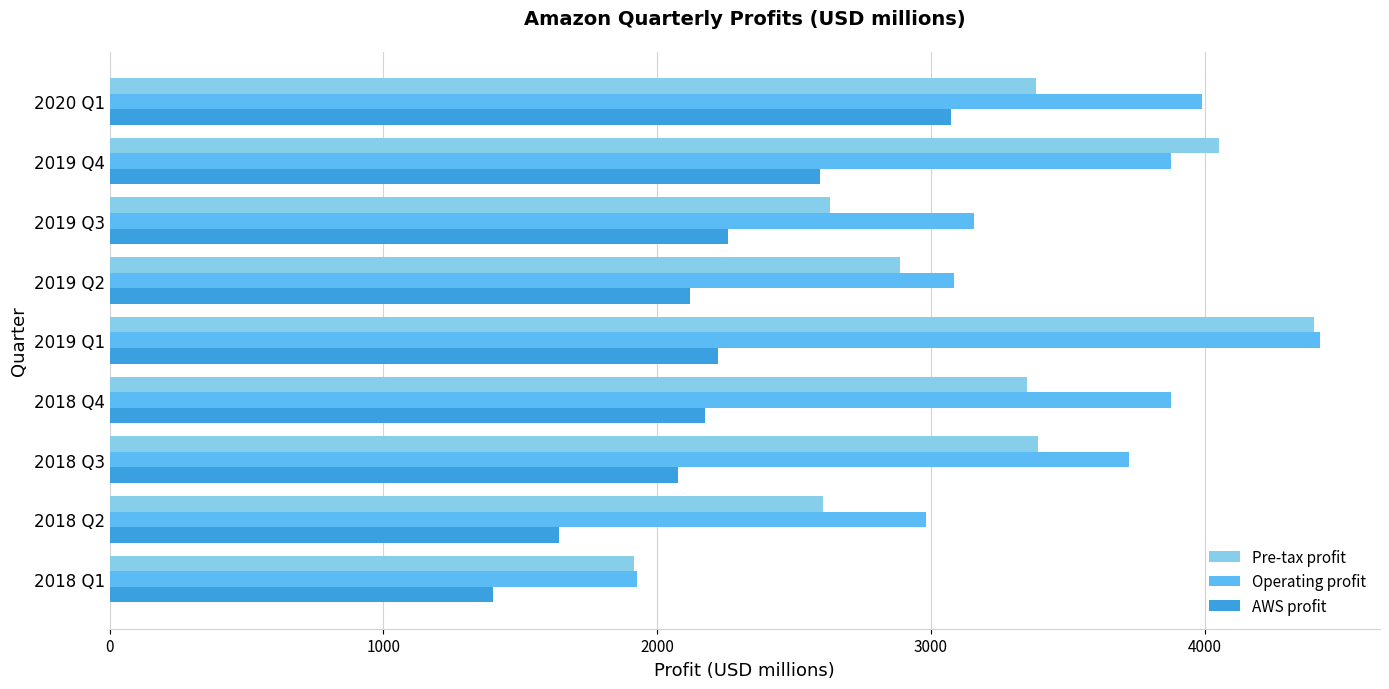

What are all the series names shown in the legend?

Pre-tax profit, Operating profit, AWS profit